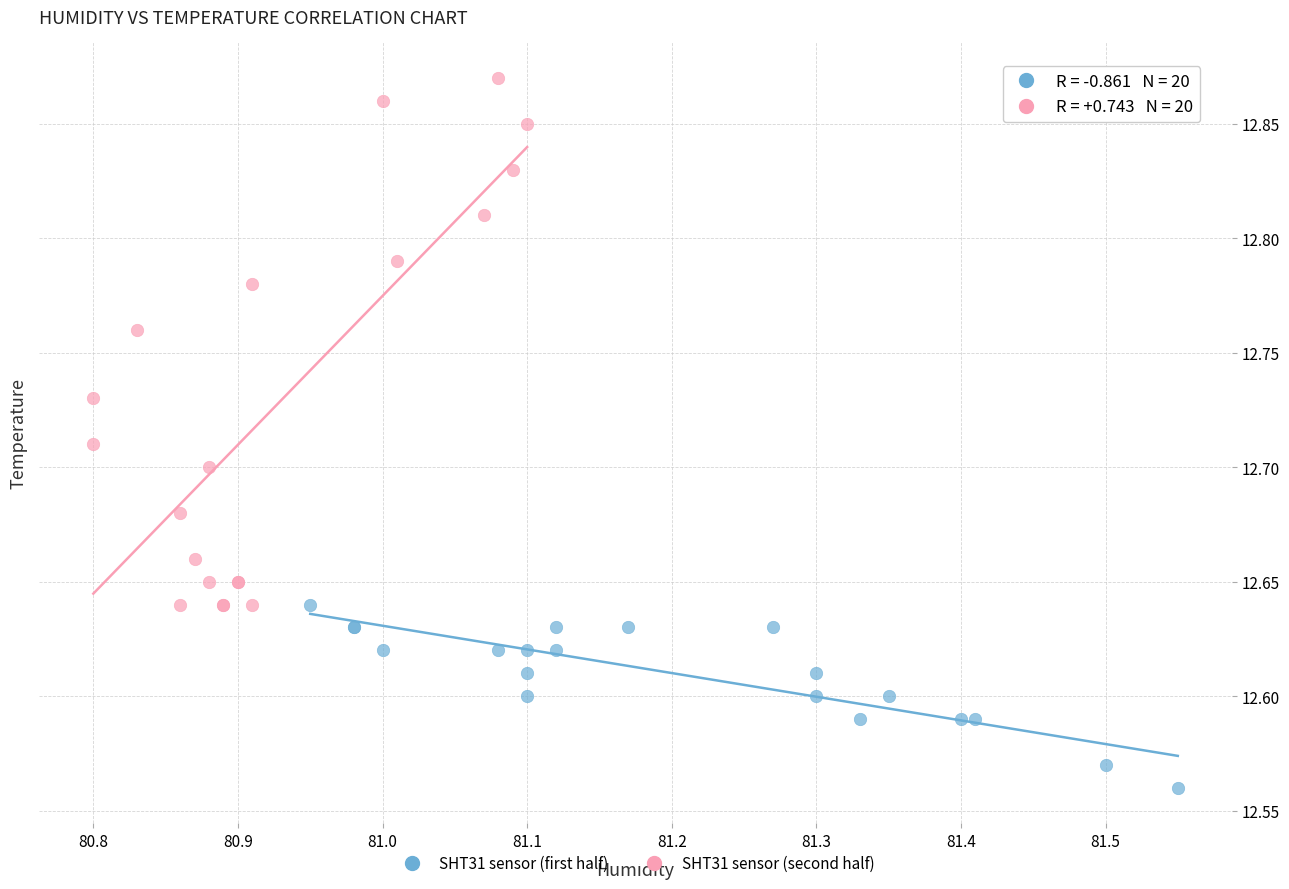

Which series has the largest Y range (max minus min)?

SHT31 sensor (second half)